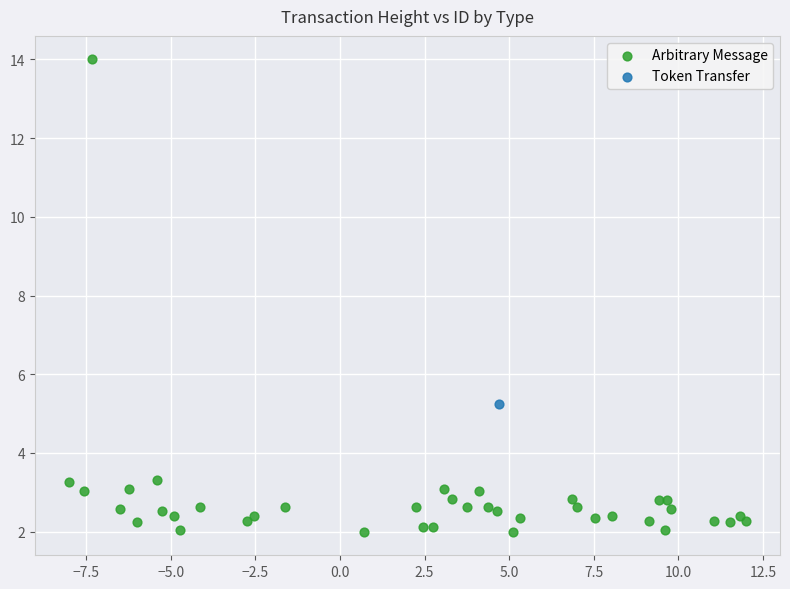

What are all the series names shown in the legend?

Arbitrary Message, Token Transfer